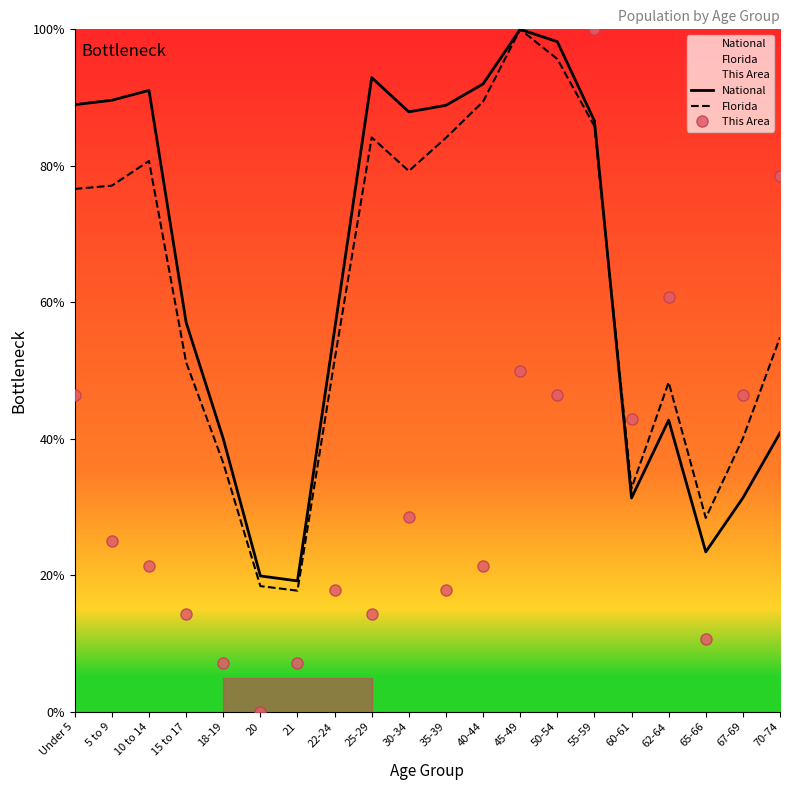

What is the difference between the highest and lowest values at 25-29?

78.6